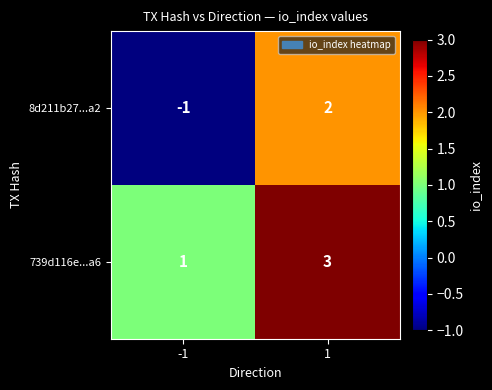

True or false: 739d116e...a6 has a value of 0 at -1.

False